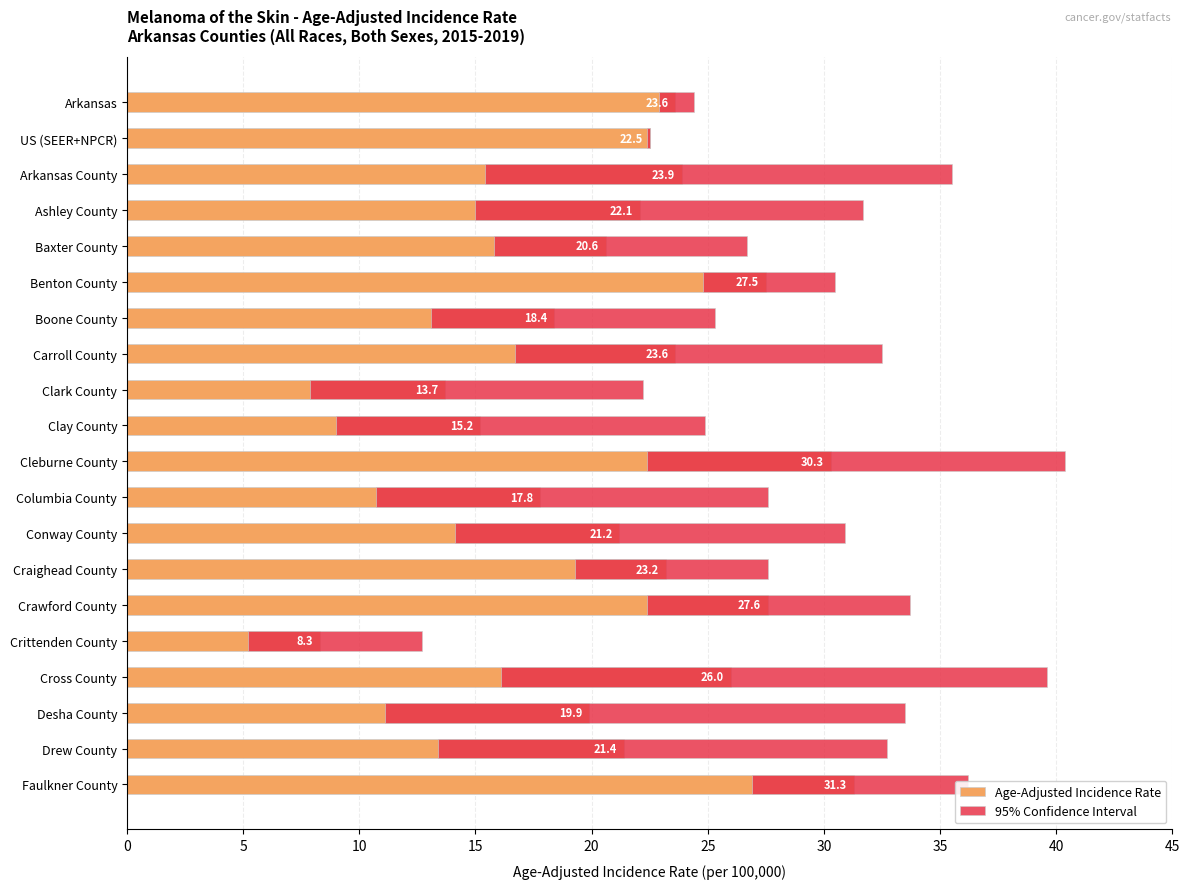

List the series in order of their overall mean, highest first.

Age-Adjusted Incidence Rate, 95% Confidence Interval